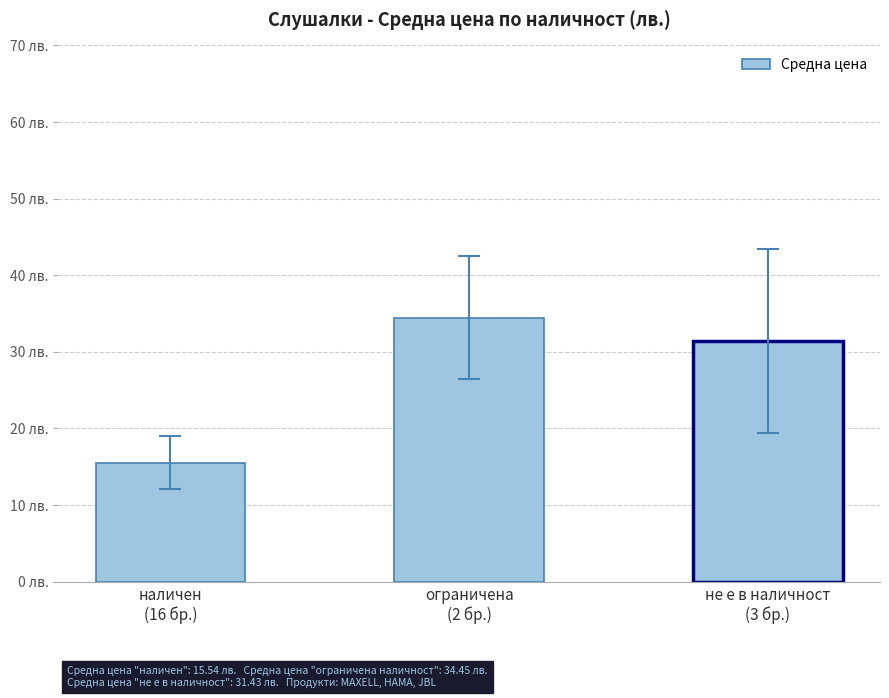

Between не е в наличност
(3 бр.) and ограничена
(2 бр.), which is larger?

ограничена
(2 бр.)